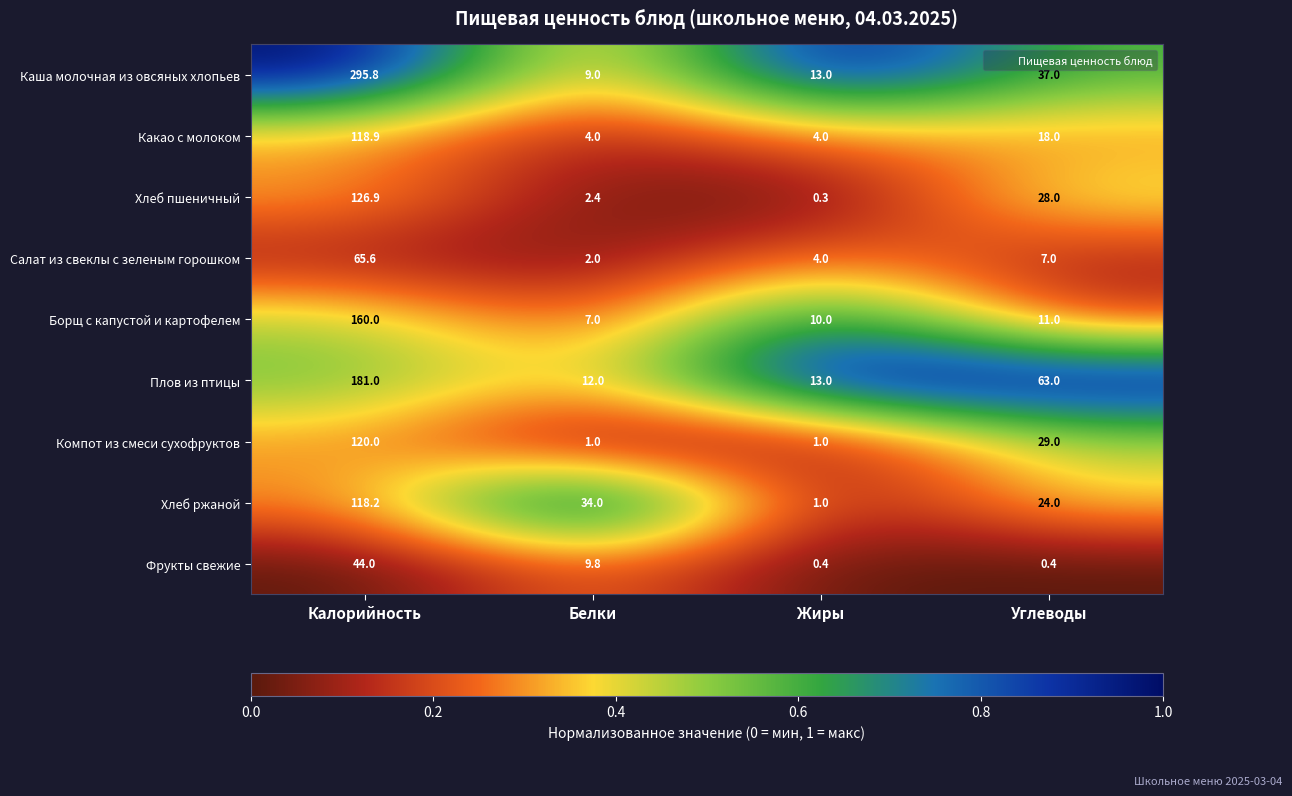

The value of Плов из птицы at Жиры is 13.0. True or false?

True